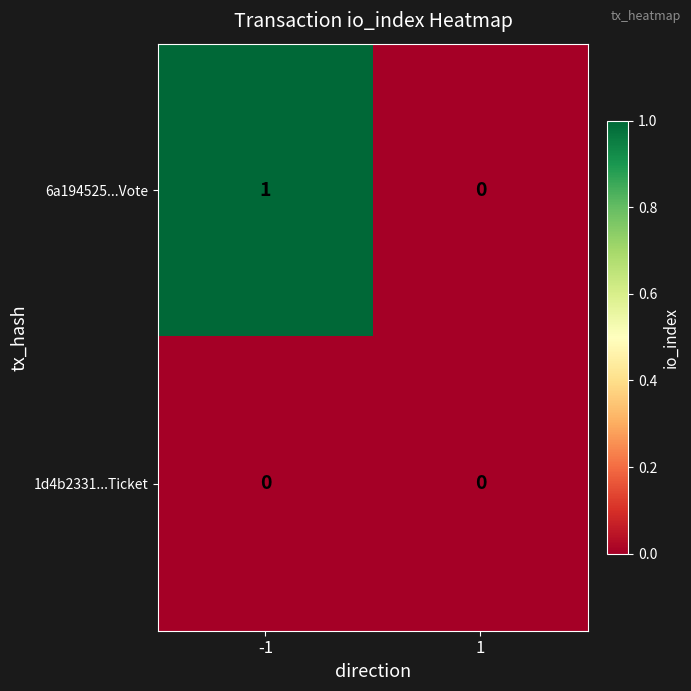

Which series has the largest total across all categories?

6a194525...Vote